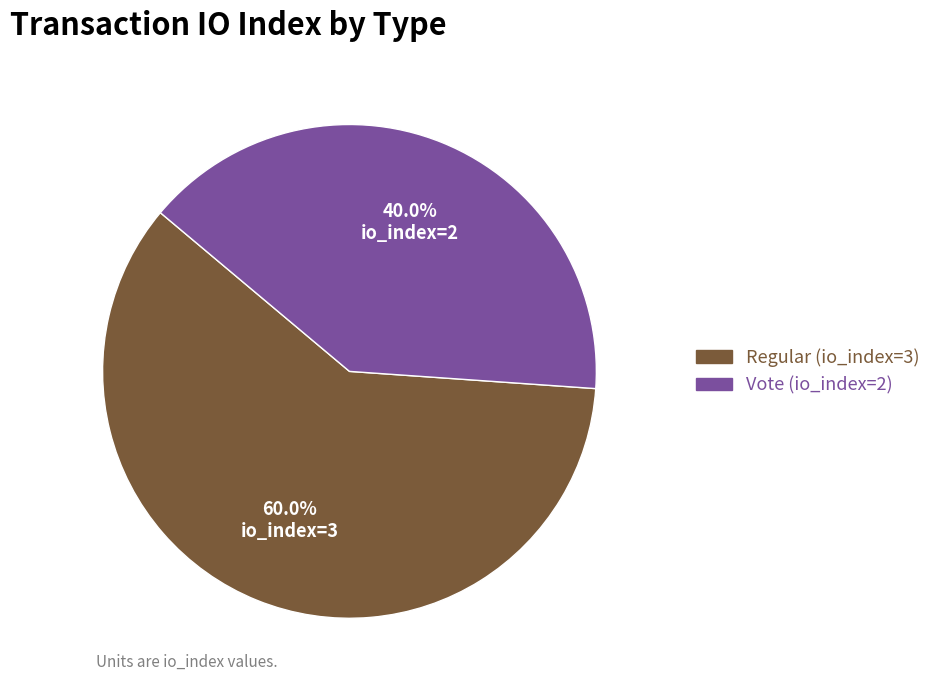

To the nearest percent, what percentage of the pie is Regular (io_index=3)?

60%